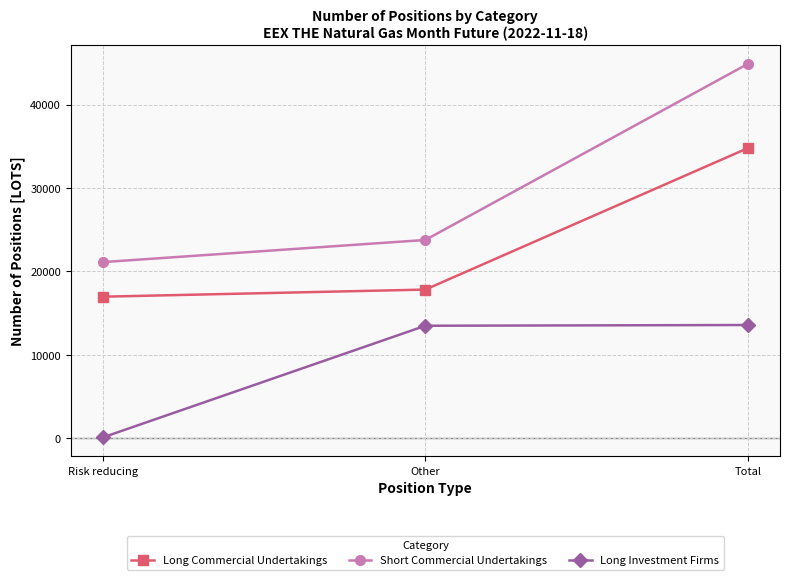

Which series has the largest total across all categories?

Short Commercial Undertakings